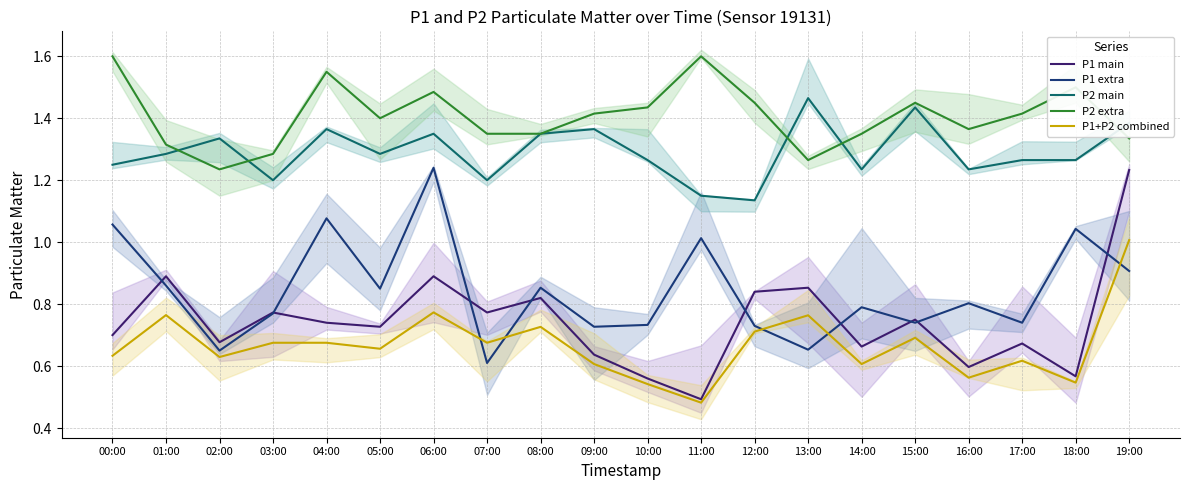

What is the label of the 19th point from the right?

01:00